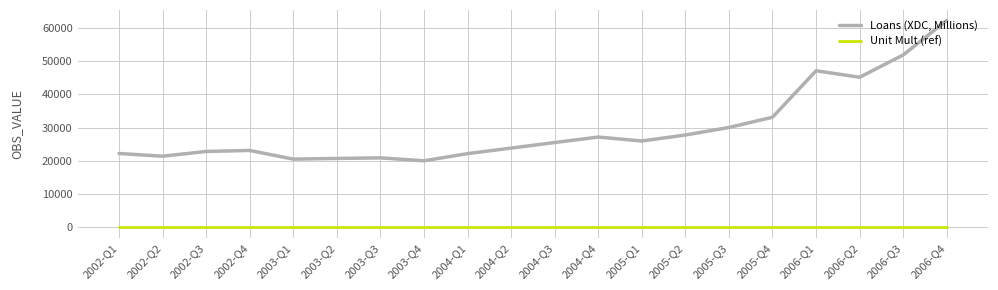

Which series has the largest total across all categories?

Loans (XDC, Millions)